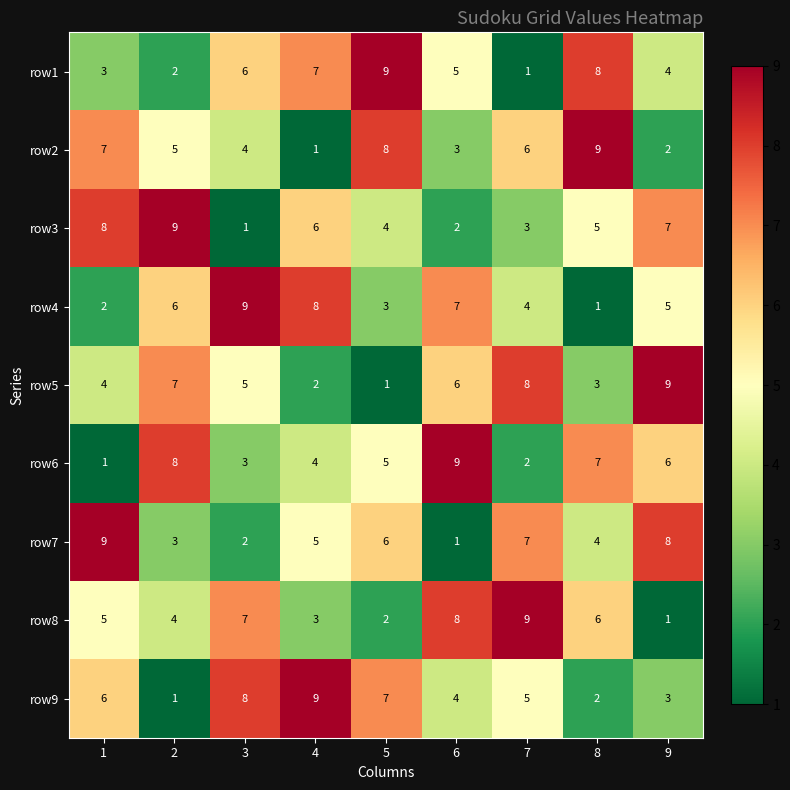

The value of row6 at 4 is 7. True or false?

False